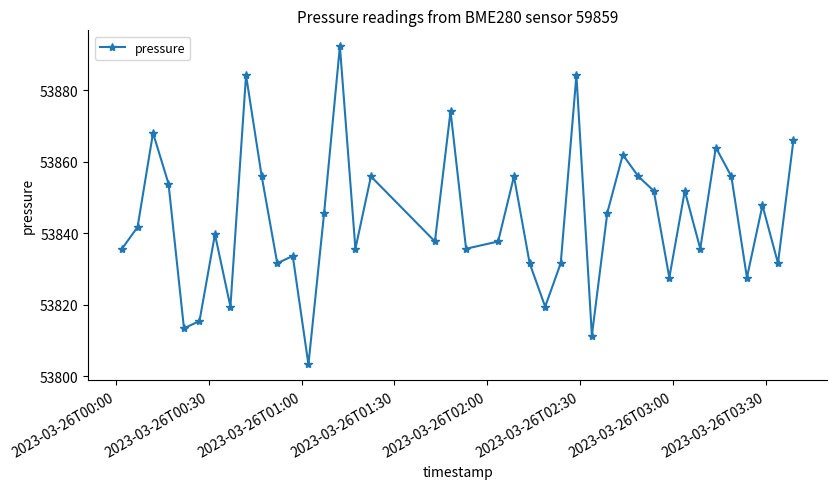

How many data points does each series have?

40